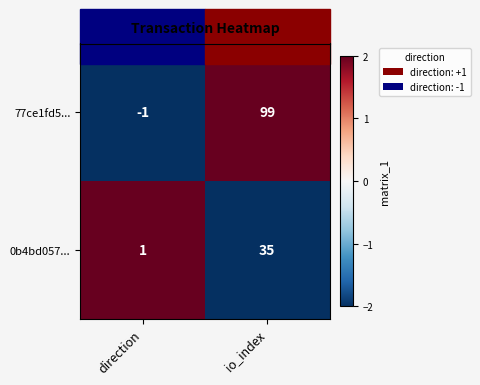

How many data points in 0b4bd057... are less than 35?

1